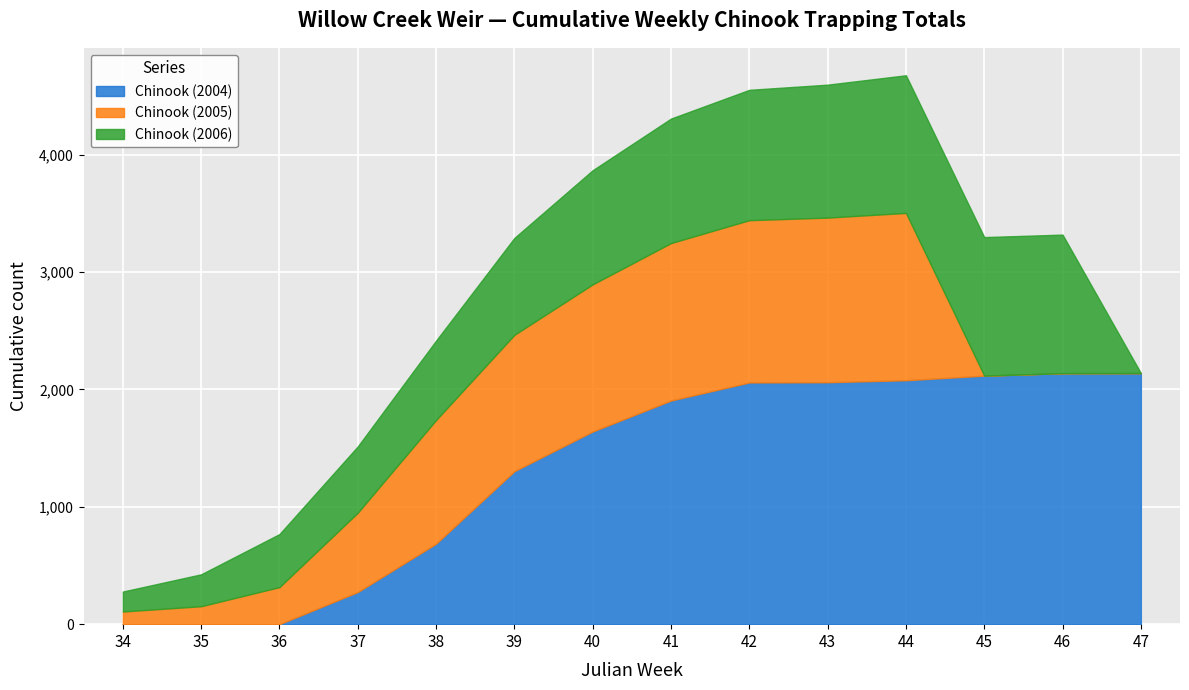

Where does the Chinook (2004) series first go above 1906?

42